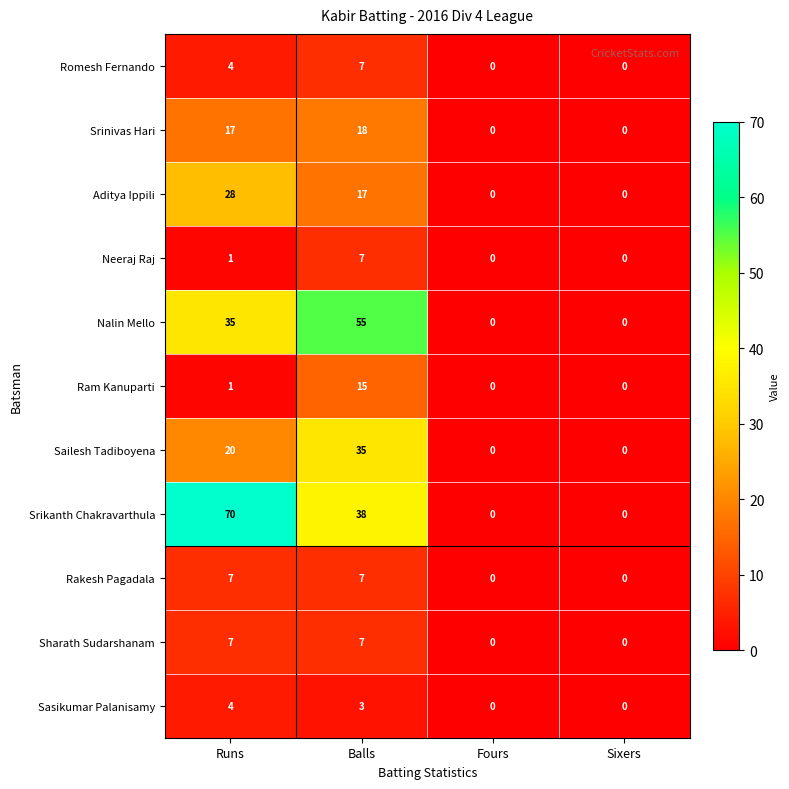

How many data points in Rakesh Pagadala are less than 7?

2